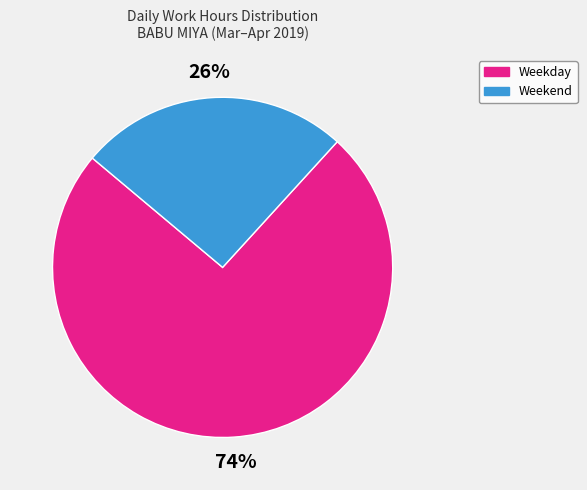

To the nearest percent, what is the average slice percentage?

50%